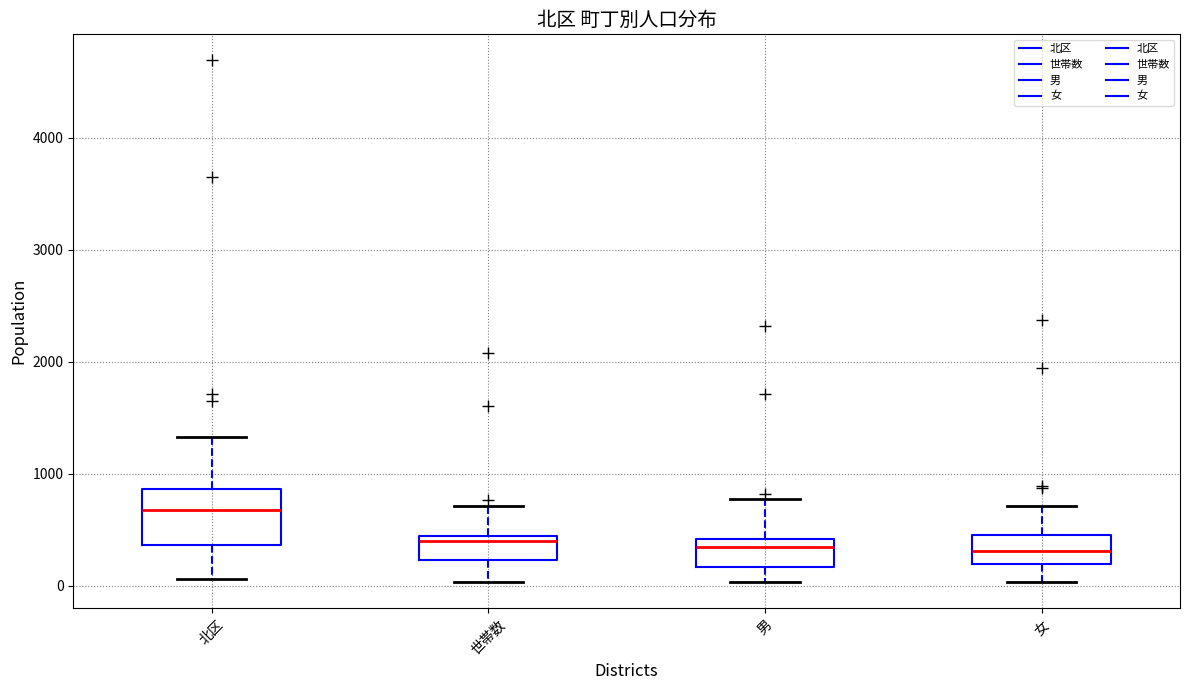

Where does the lower whisker of the box for 世帯数 end on the y-axis? The values are not printed on the chart, so give them approximately, as read against the axis.

0